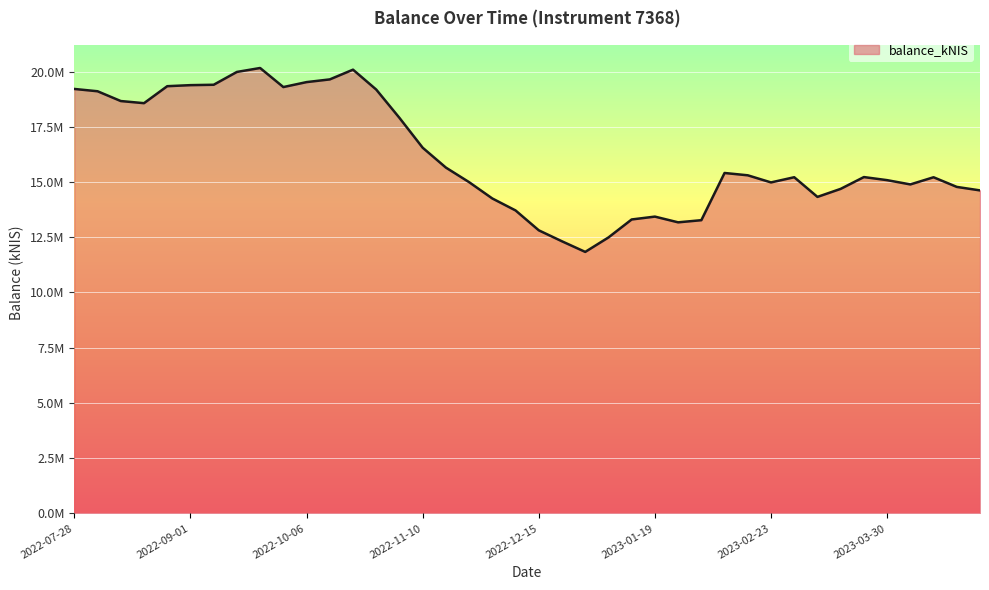

Is this an area chart (filled region under the line)?

Yes